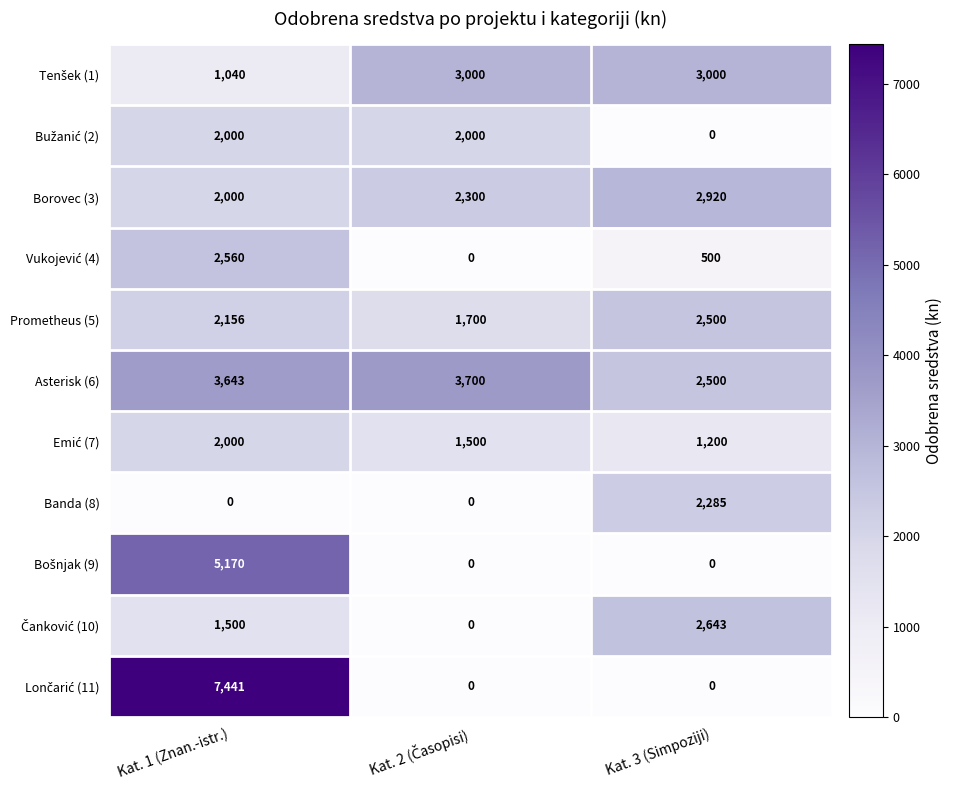

What is the sum of the Banda (8) values at Kat. 3 (Simpoziji) and Kat. 1 (Znan.-istr.)?

2285